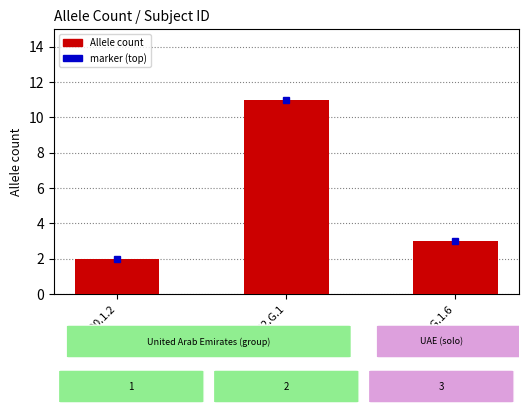

What is the change in value from 243400.1.2 to 243400.G.1.6?

+1